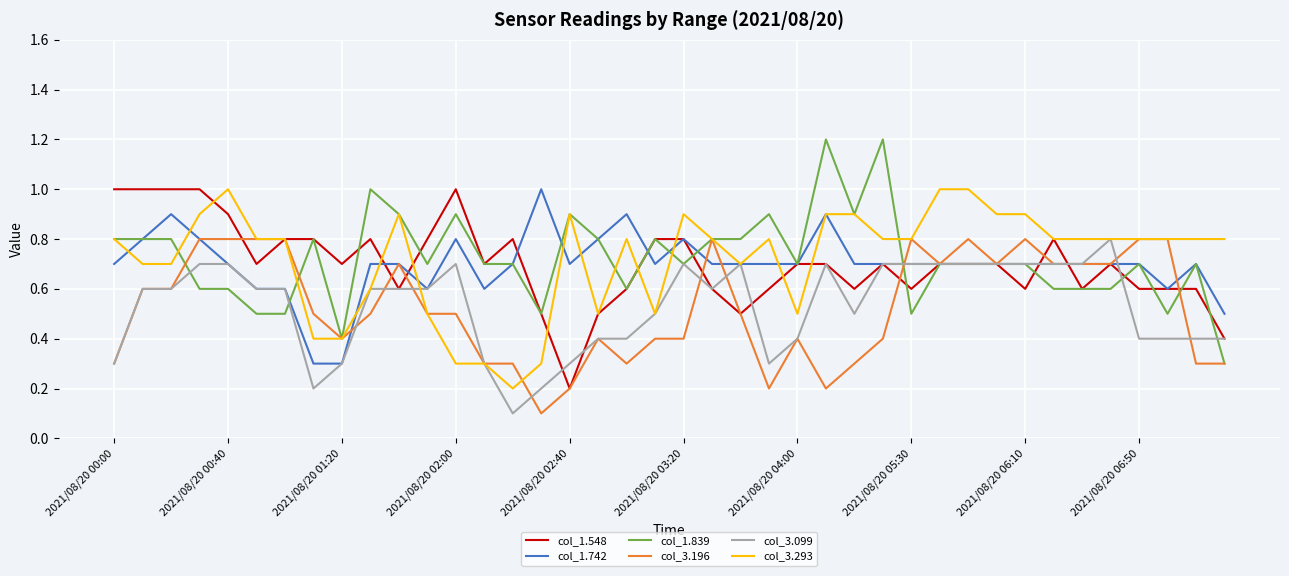

What is the maximum value shown in the chart?

1.2